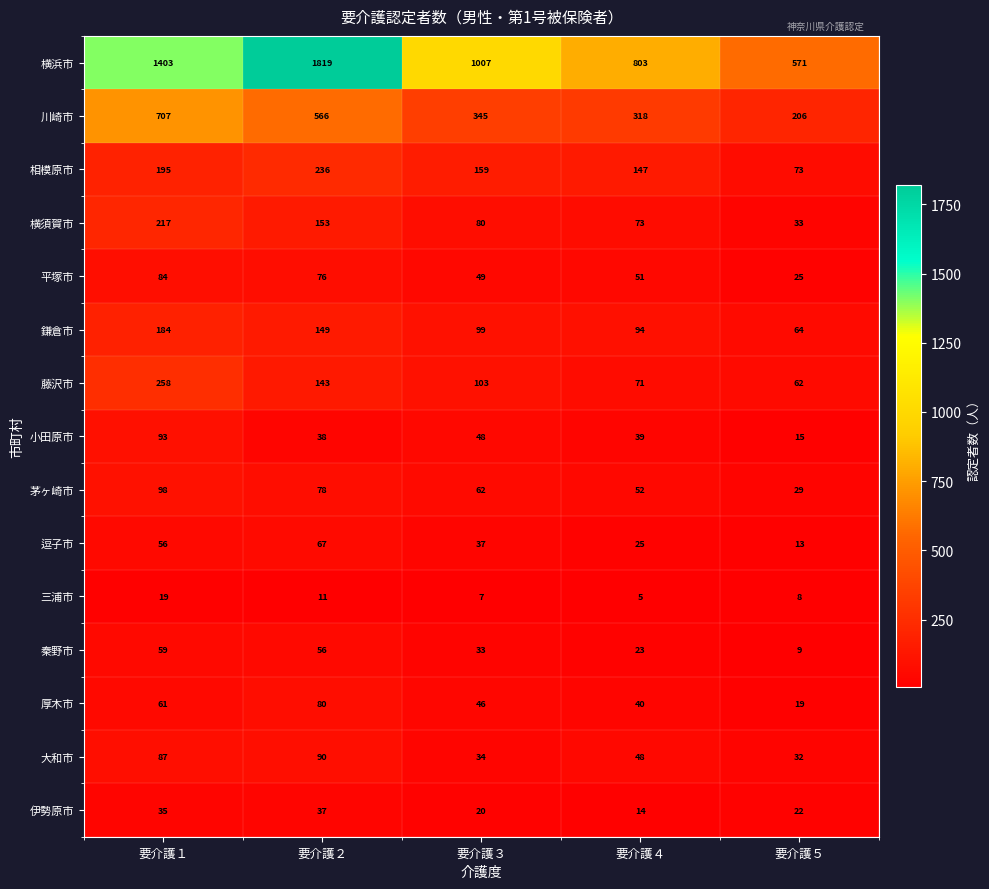

Rank the series at 要介護４ from lowest to highest value.

三浦市, 伊勢原市, 秦野市, 逗子市, 小田原市, 厚木市, 大和市, 平塚市, 茅ヶ崎市, 藤沢市, 横須賀市, 鎌倉市, 相模原市, 川崎市, 横浜市